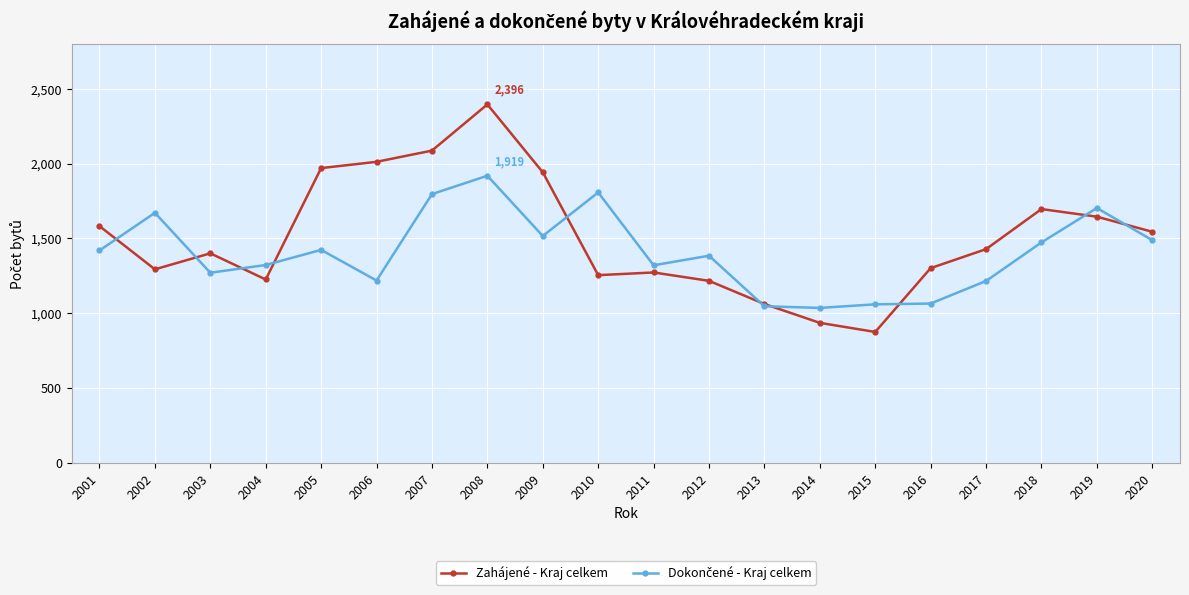

At which category does Zahájené - Kraj celkem reach its first local peak?

2003